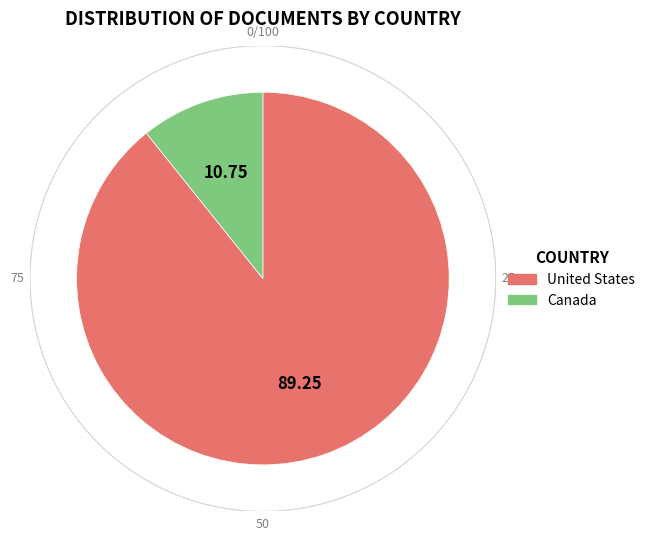

To the nearest percent, what percentage of the pie is United States?

89%